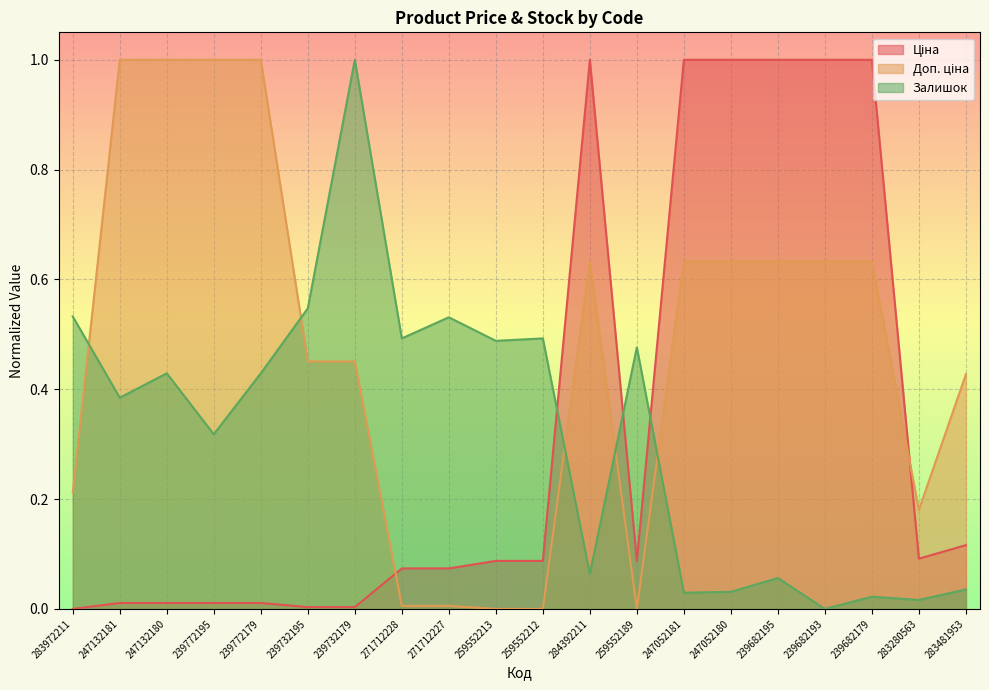

What position from the right is 284392211?

9